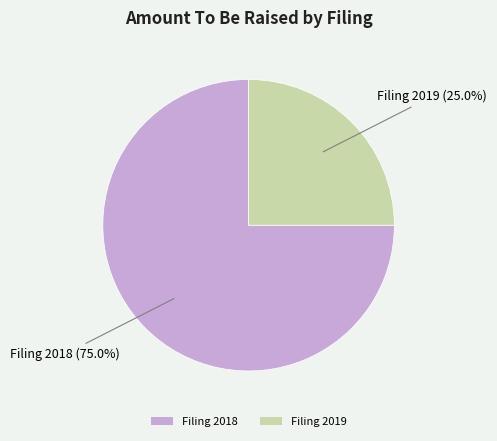

Does any single category account for the majority?

Yes